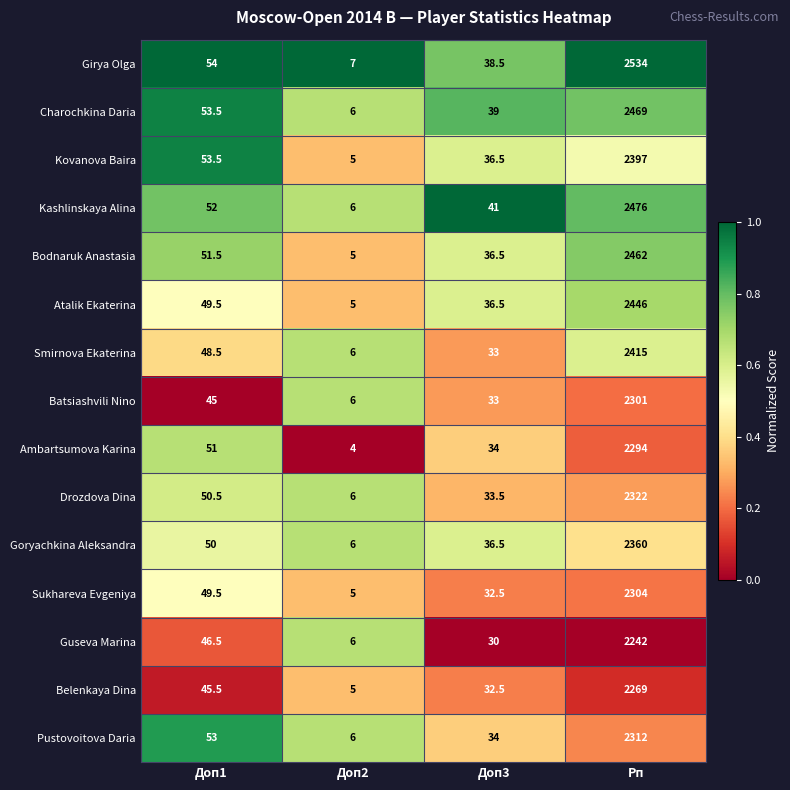

Which series has the widest spread of values?

Girya Olga